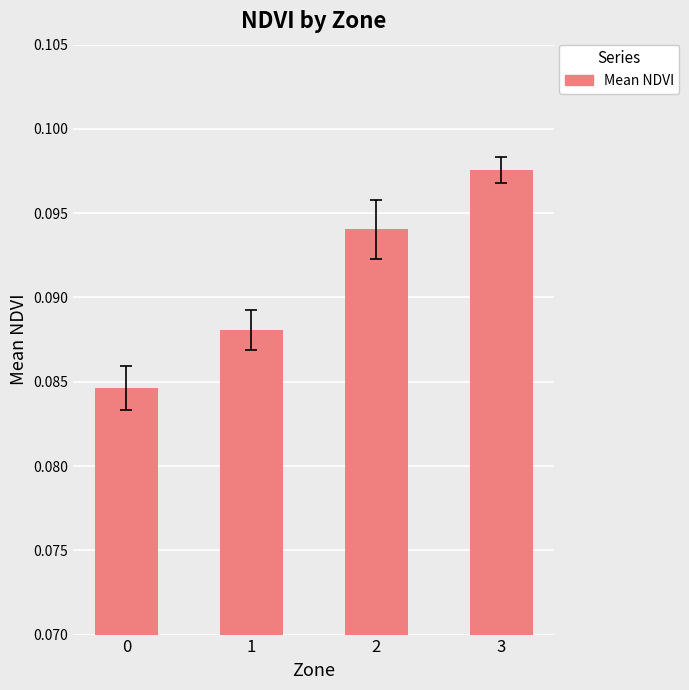

How many series are shown in this chart?

1